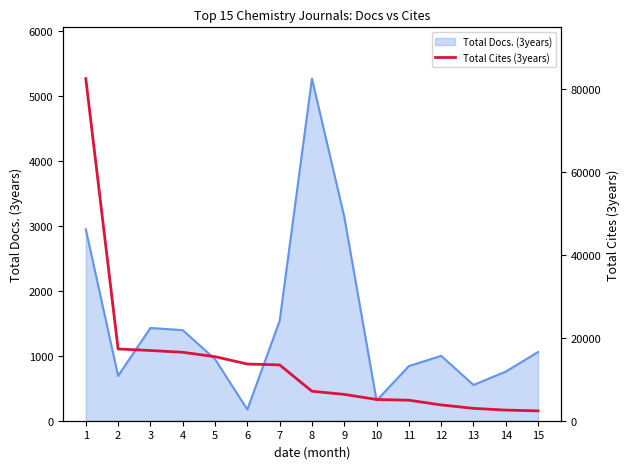

What is the sum of all values?

211110